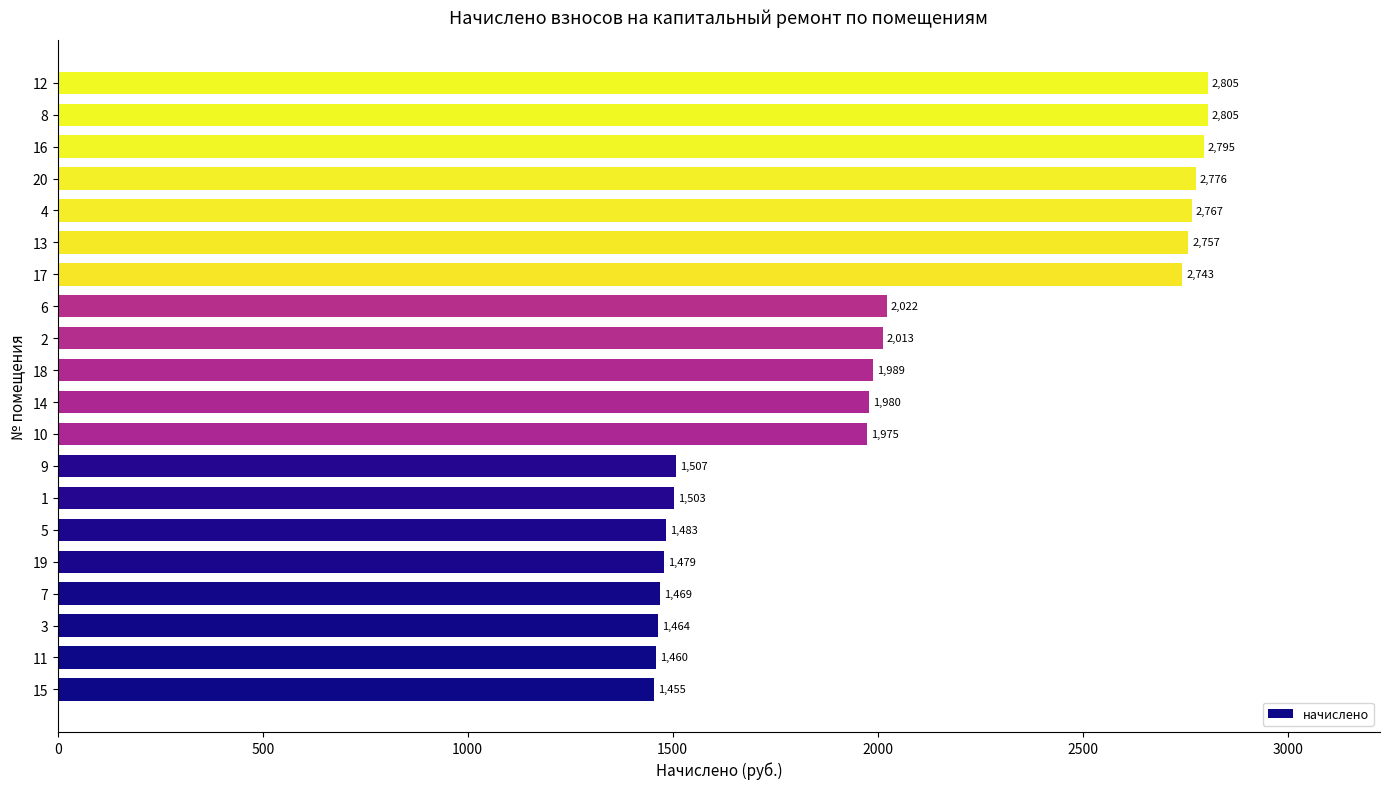

What is the average value?

2062.3